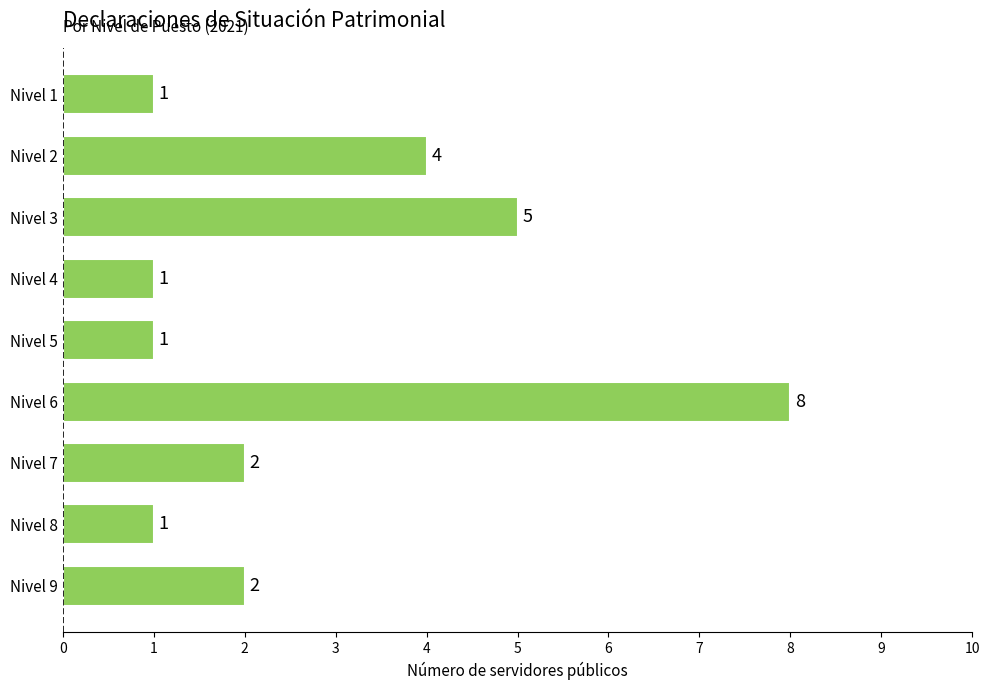

Count the number of categories in the chart.

9